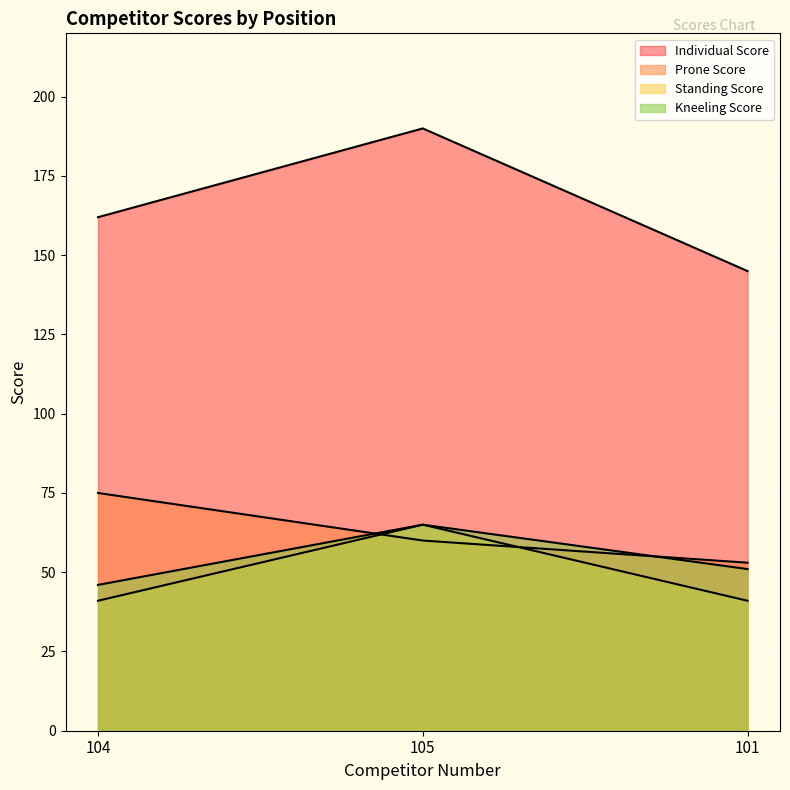

Between 105 and 104, which is larger?

105